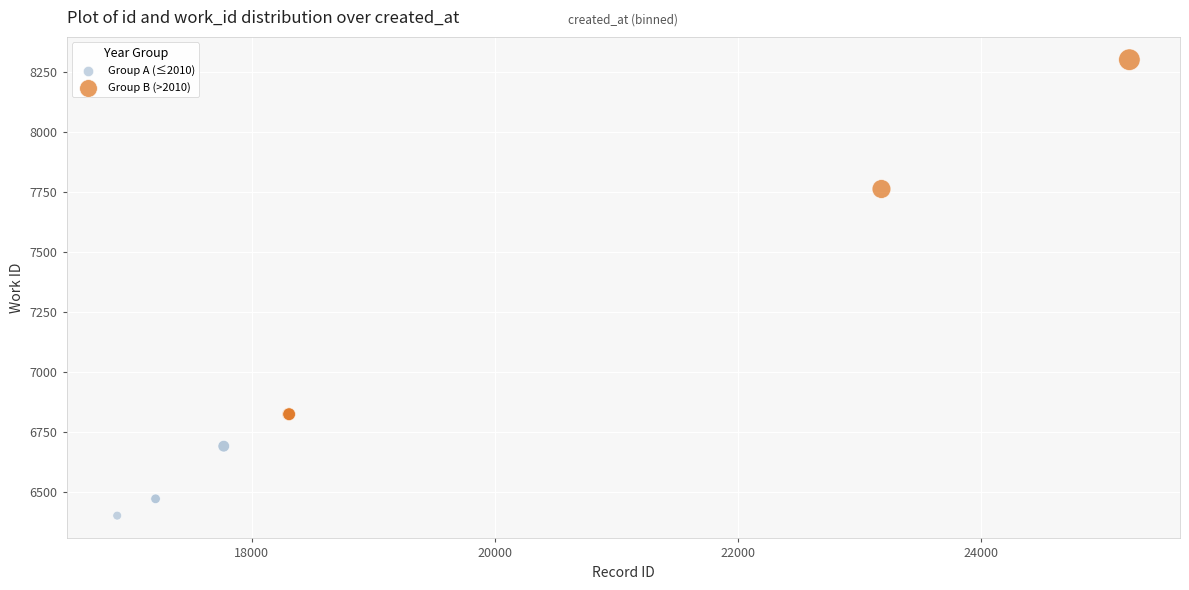

Which series has the largest Y range (max minus min)?

Group B (>2010)